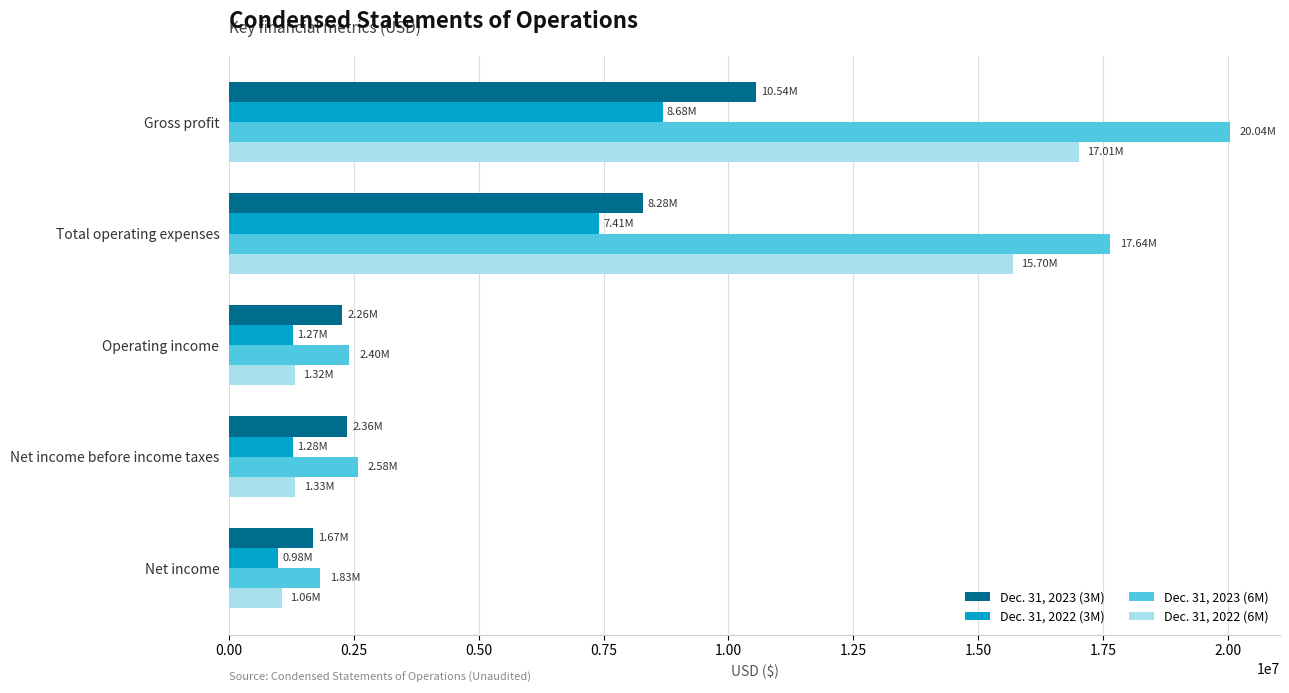

What is the sum of all Dec. 31, 2023 (3M) values?

25123000